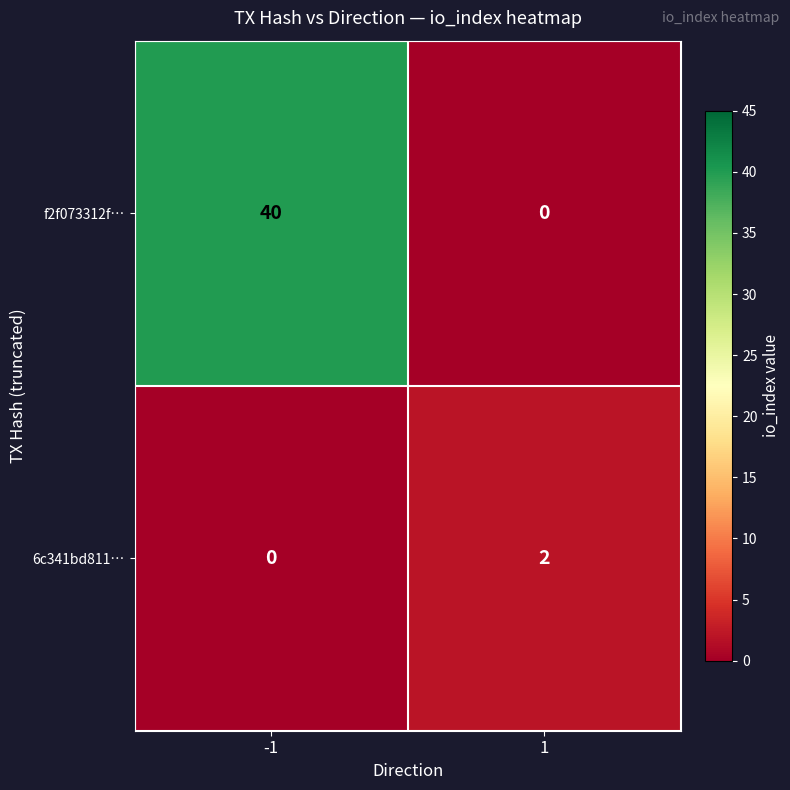

The value of f2f073312f… at -1 is 57. True or false?

False